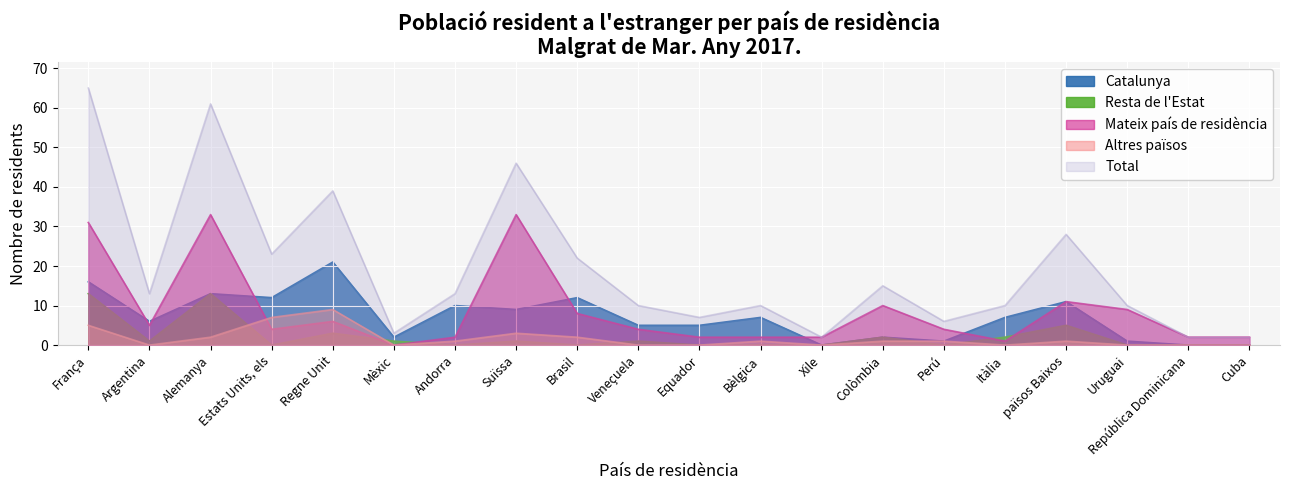

The Total series shows 23 at Estats Units, els. True or false?

True